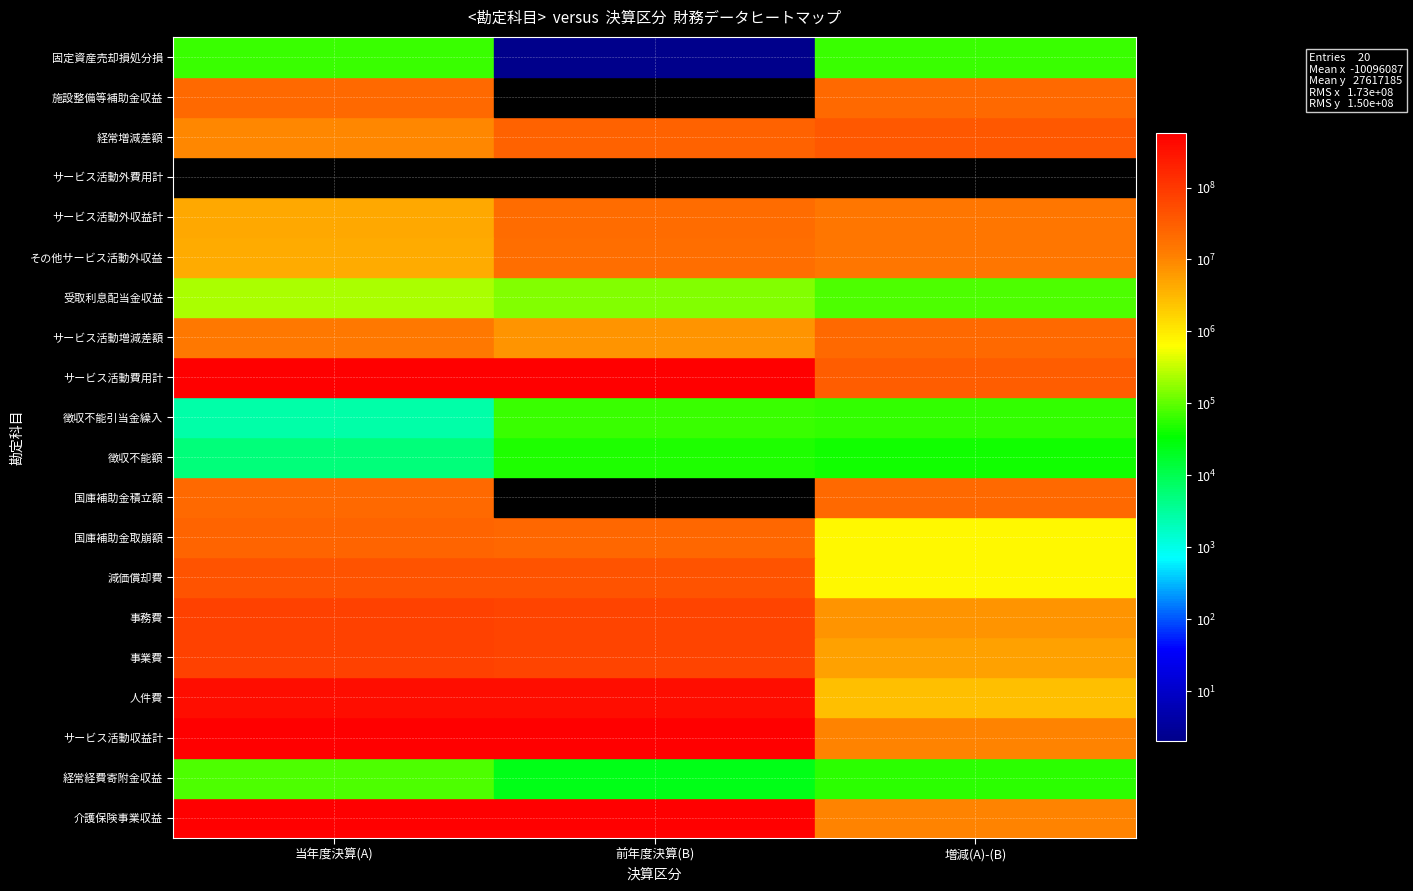

Reading left to right, what are all the values shown in this chart?

サービス活動増減の部_収益_介護保険事業収益: 0=555650088	1=545180624	2=10469464
サービス活動増減の部_収益_経常経費寄附金収益: 0=78000	1=24000	2=54000
サービス活動増減の部_収益_サービス活動収益計: 0=555728088	1=545204624	2=10523464
サービス活動増減の部_費用_人件費: 0=378554513	1=381180030	2=-2625517
サービス活動増減の部_費用_事業費: 0=74072241	1=68711535	2=5360706
サービス活動増減の部_費用_事務費: 0=76407473	1=69327563	2=7079910
サービス活動増減の部_費用_減価償却費: 0=44006137	1=43254201	2=751936
サービス活動増減の部_費用_国庫補助金等特別積立金取崩額: 0=-25509648	1=-24792067	2=-717581
サービス活動増減の部_費用_国庫補助金等特別積立金積立額: 0=22838000	1=0	2=22838000
サービス活動増減の部_費用_徴収不能額: 0=5346	1=47756	2=-42410
サービス活動増減の部_費用_徴収不能引当金繰入: 0=2584	1=64526	2=-61942
サービス活動増減の部_費用_サービス活動費用計: 0=570376646	1=537793544	2=32583102
サービス活動増減差額: 0=-14648558	1=7411080	2=-22059638
サービス活動外増減の部_受取利息配当金収益: 0=236439	1=153620	2=82819
サービス活動外増減の部_その他のサービス活動外収益: 0=4316032	1=20052485	2=-15736453
サービス活動外増減の部_サービス活動外収益計: 0=4552471	1=20206105	2=-15653634
サービス活動外費用計: 0=0	1=0	2=0
経常増減差額: 0=-10096087	1=27617185	2=-37713272
特別増減の部_収益_施設整備等補助金収益: 0=22838000	1=0	2=22838000
特別増減の部_費用_固定資産売却損処分損: 0=63576	1=2	2=63574